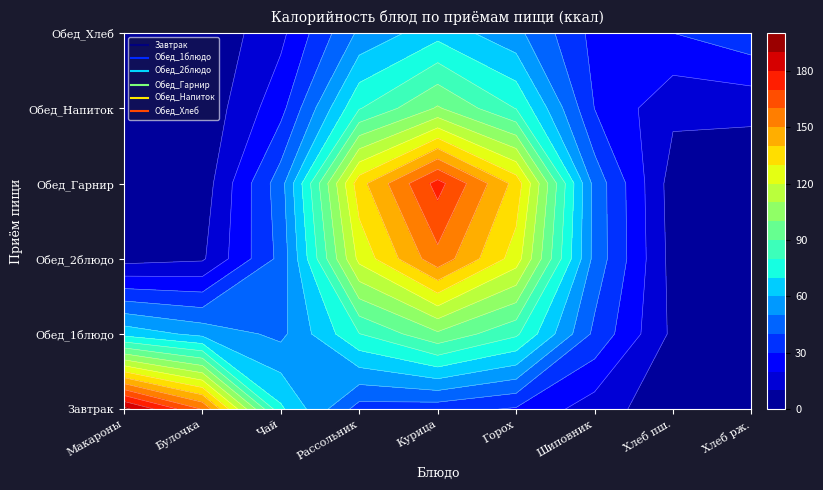

Between 8 and 2, which is larger?

2